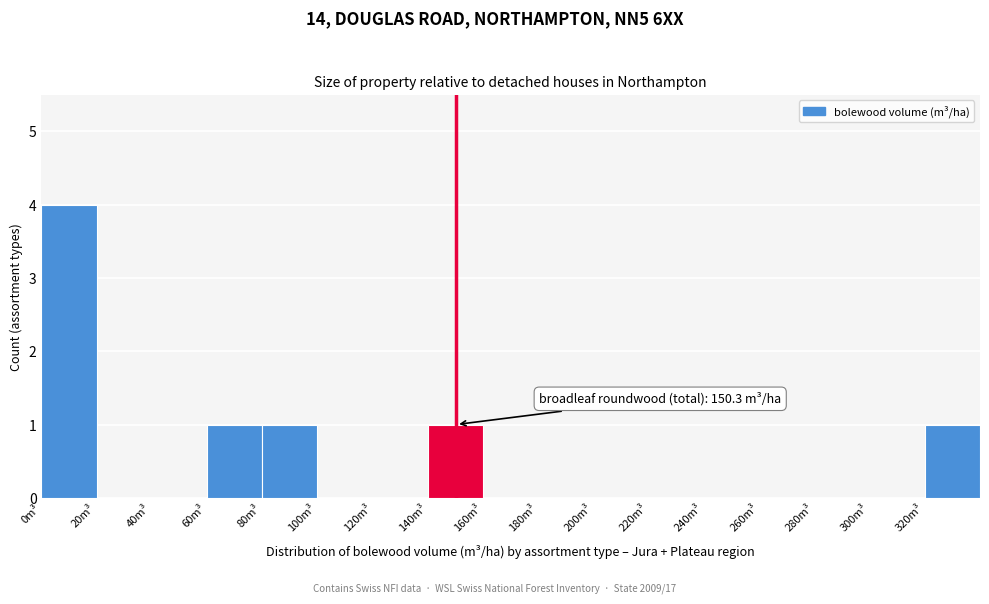

Which range on the x-axis has the tallest bar?

0 to 20